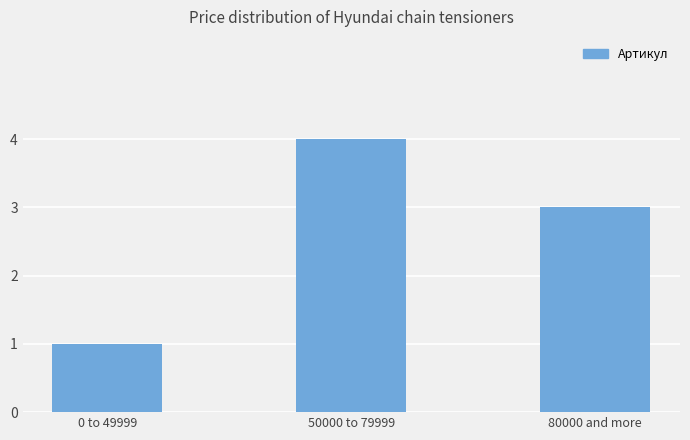

Is it true that the value at 50000 to 79999 is 4?

True